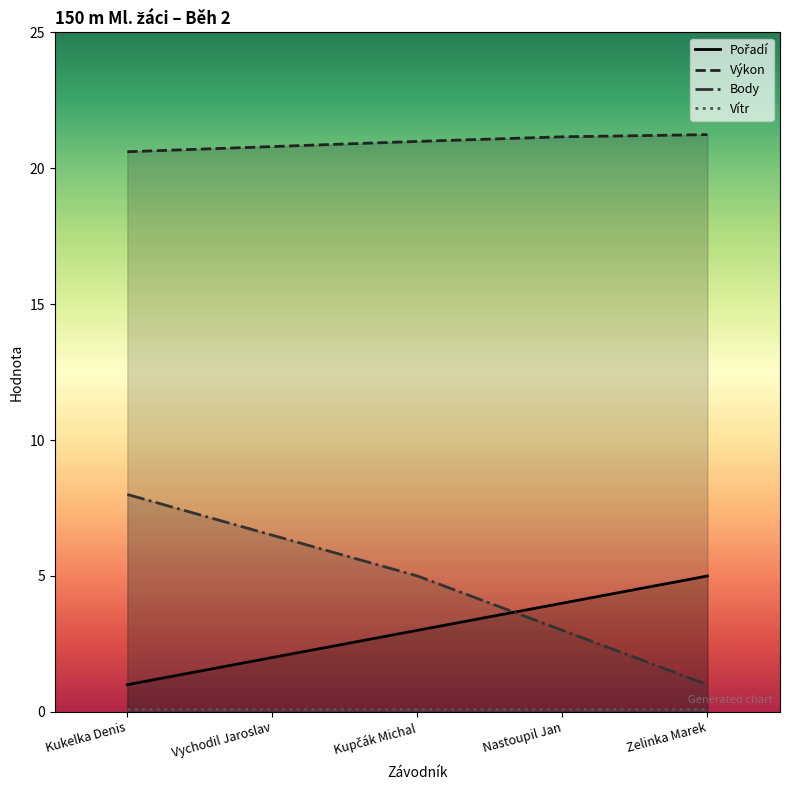

What is the sum of the Pořadí values at Kukelka Denis and Nastoupil Jan?

5.0